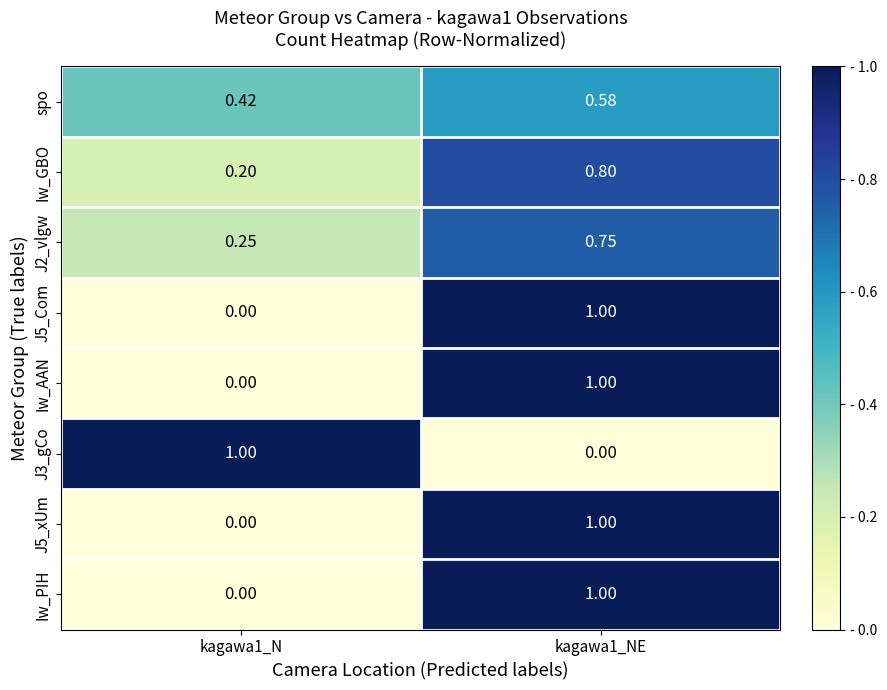

How many data points does each series have?

2